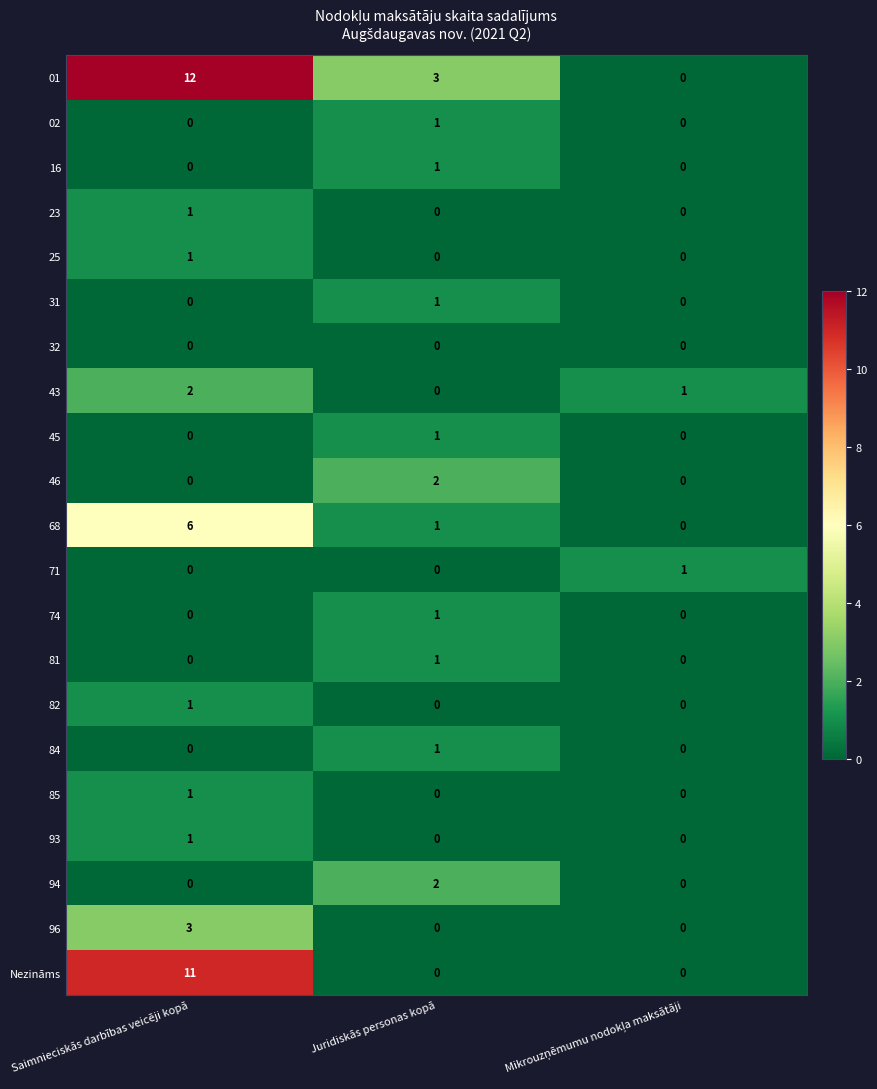

The Nezināms series shows -7 at Juridiskās personas kopā. True or false?

False